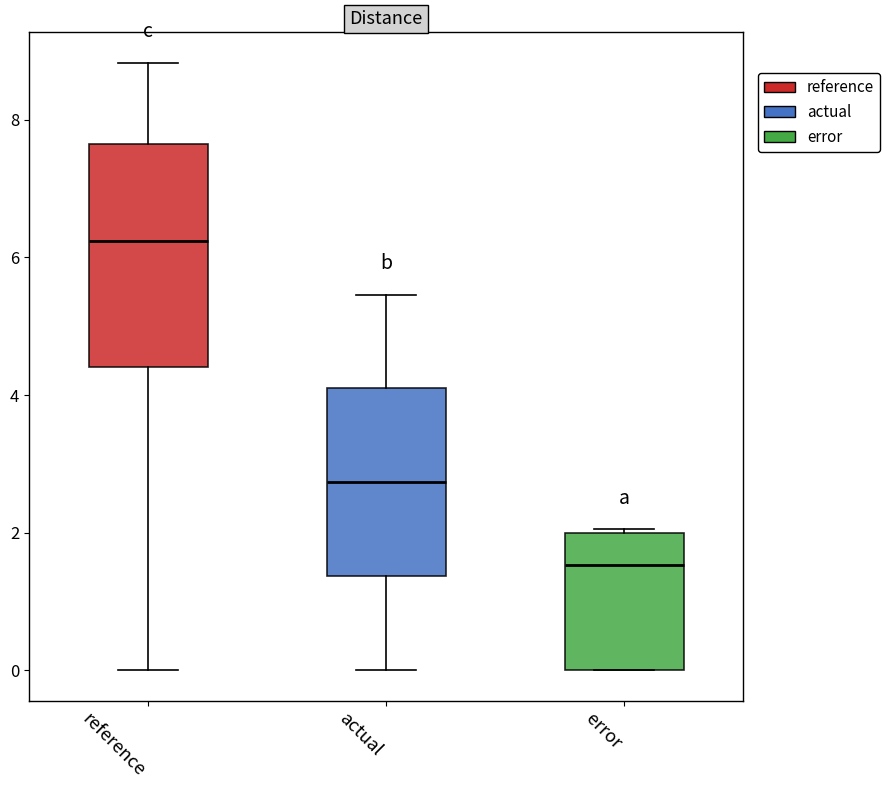

Reading left to right, read every box against the y-axis: the position of its median line, the range the box covers, and the ends of its whiskers. The values are not printed on the chart, so give them approximately, as read against the axis.

reference: median 6.2, box 4.4 to 7.6, whiskers 0.0 to 8.8
actual: median 2.8, box 1.4 to 4.0, whiskers 0.0 to 5.4
error: median 1.6, box 0.0 to 2.0, whiskers 0.0 to 2.0